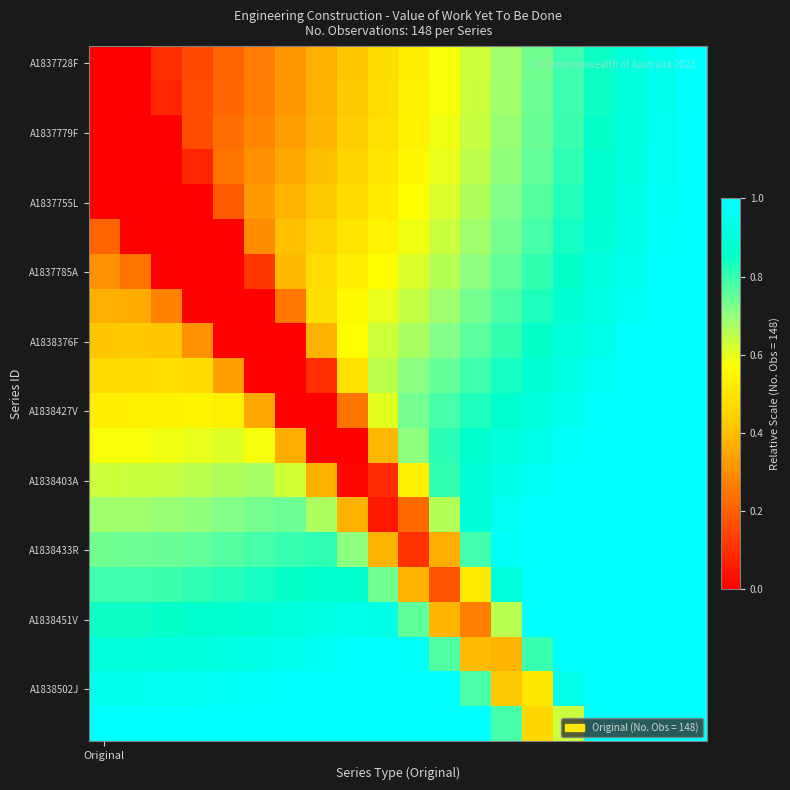

At how many categories does at least one series exceed 0?

20